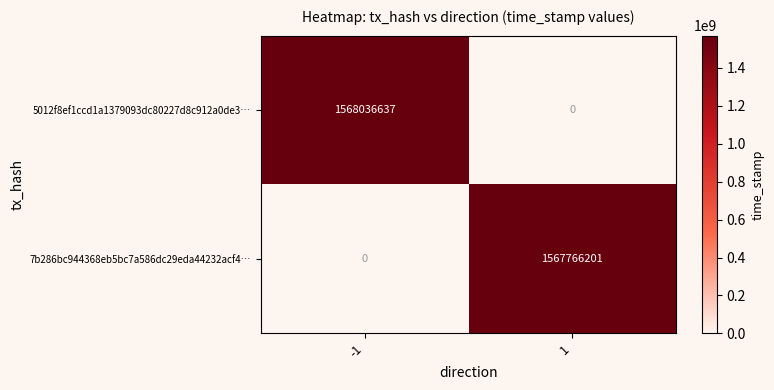

How many series are shown in this chart?

2